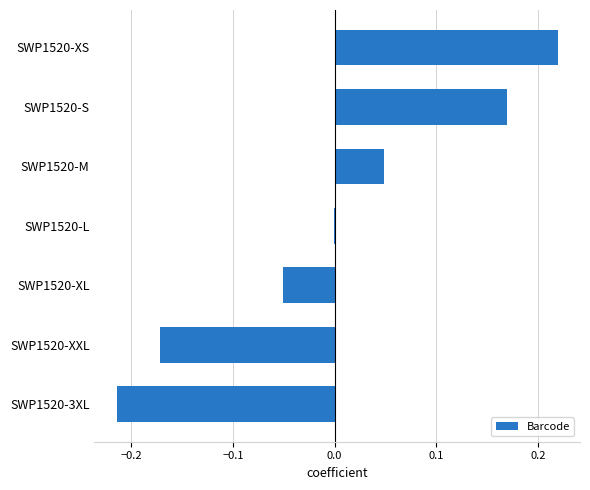

Between SWP1520-M and SWP1520-XS, which is larger?

SWP1520-XS